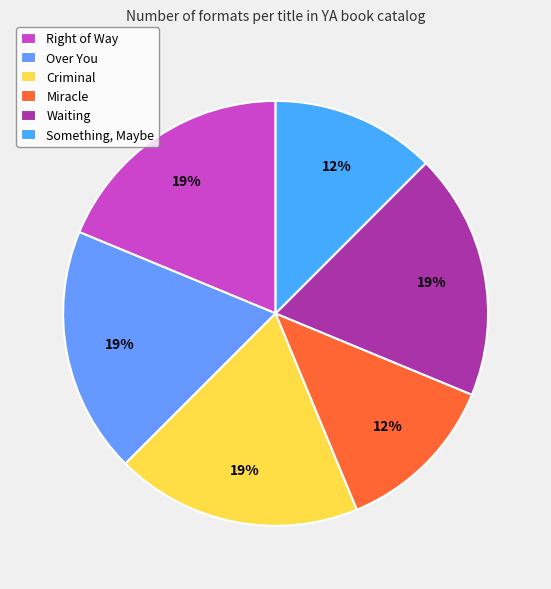

Is Something, Maybe the majority of the pie?

No